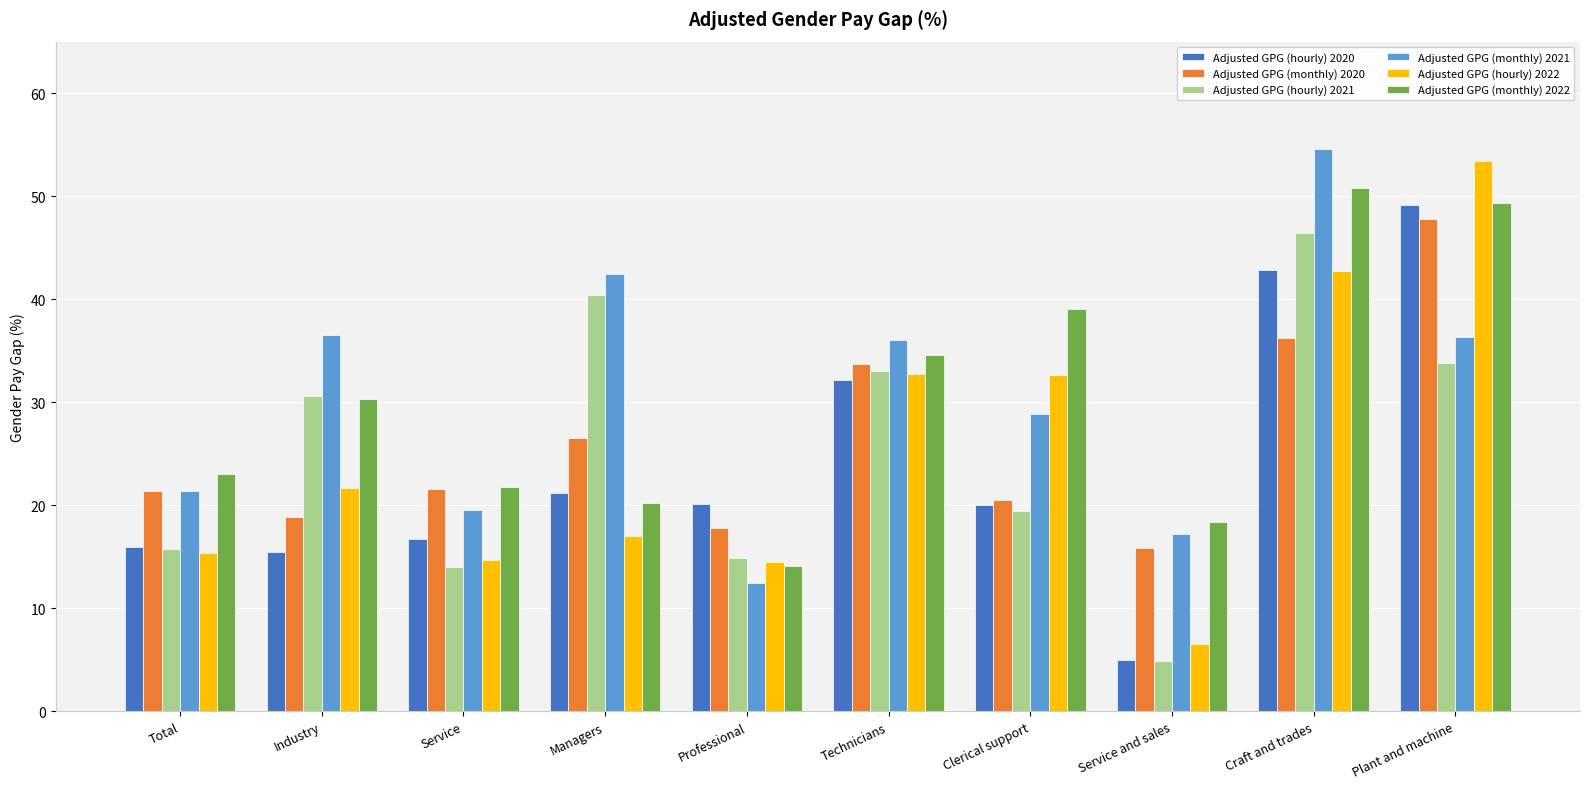

Is it true that Adjusted GPG (monthly) 2022 equals 43.0 at Industry?

False